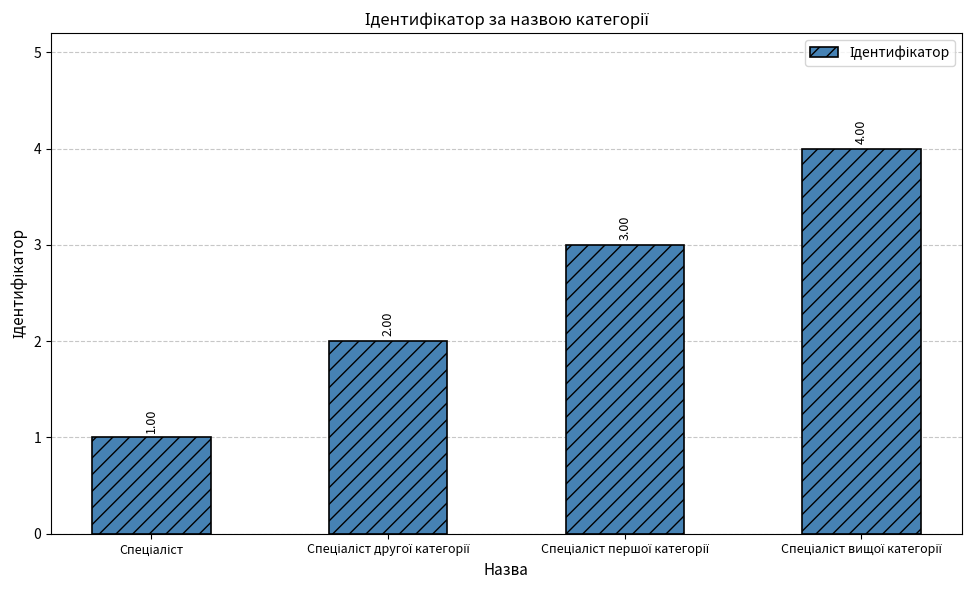

What is the greatest value displayed?

4